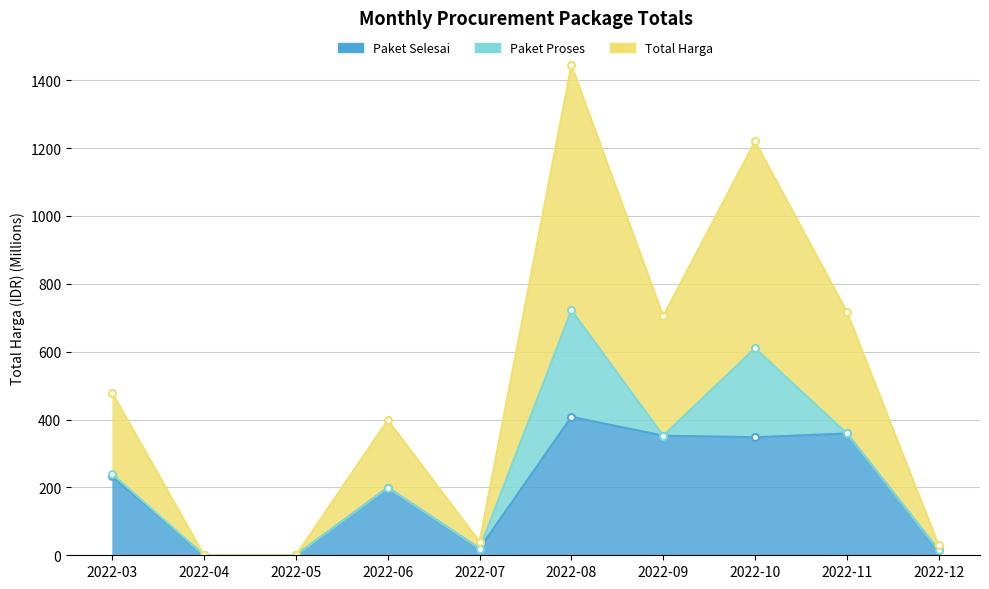

At which category does the chart reach its peak across all series?

2022-08